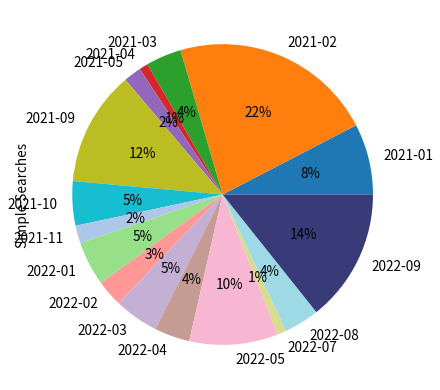

Is it true that 2021-01 is 8% of the pie?

True